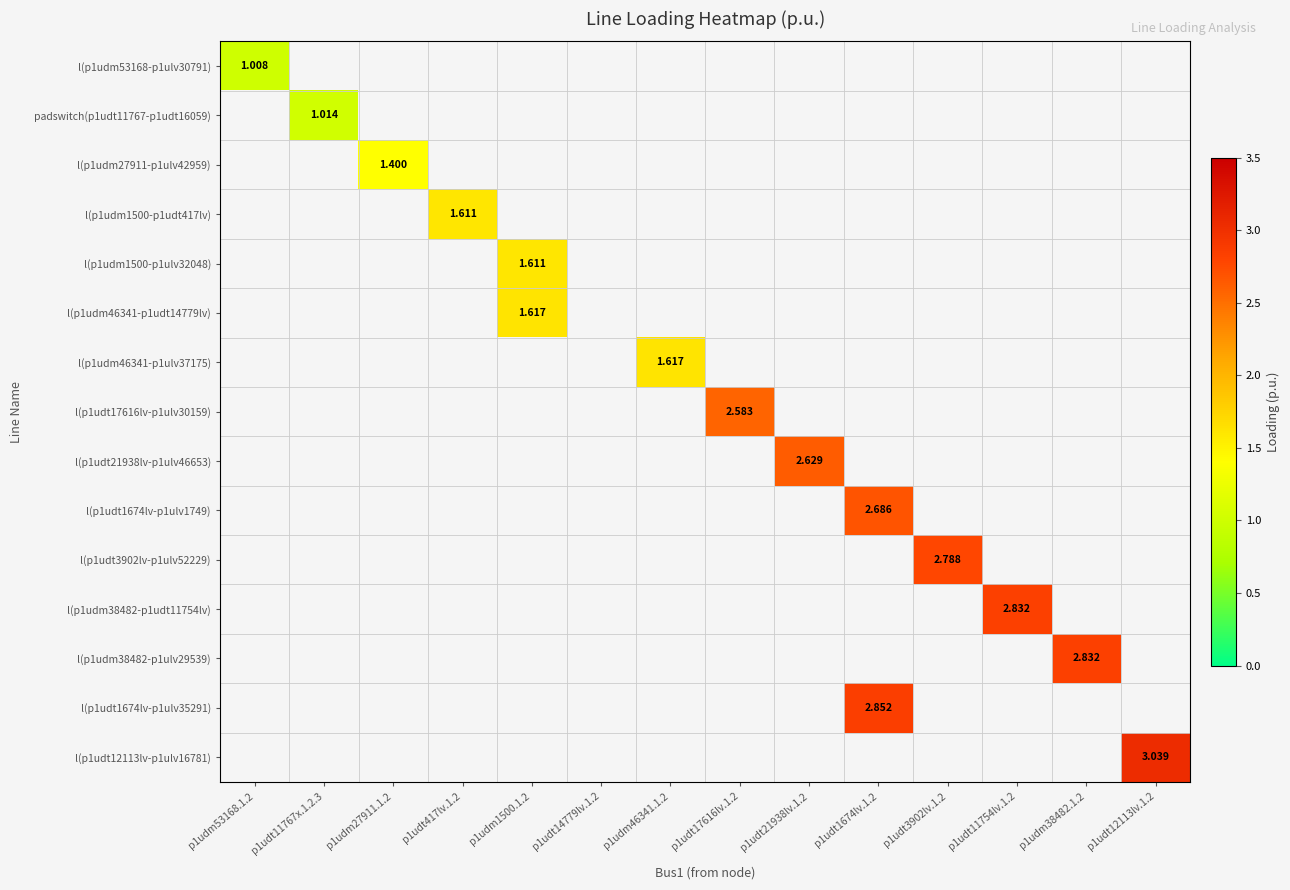

Which series has the largest range (max minus min)?

l(p1udm53168-p1ulv30791)